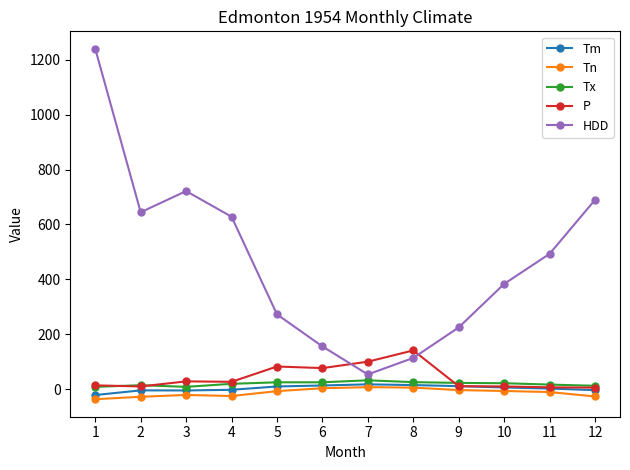

What value does the Tx series have at 2?

13.9